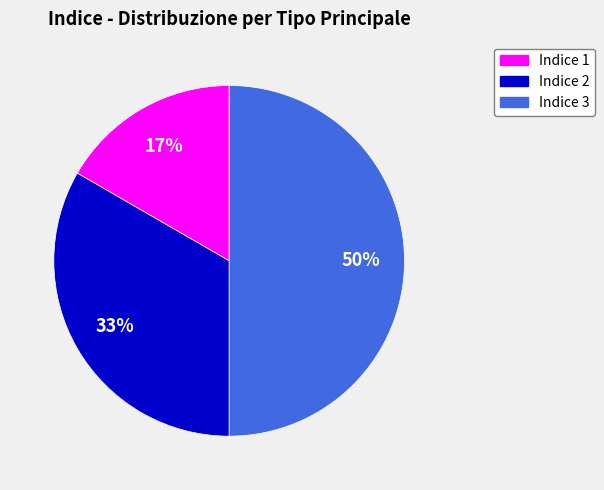

To the nearest percent, what is the difference between the largest and smallest slice percentages?

33%